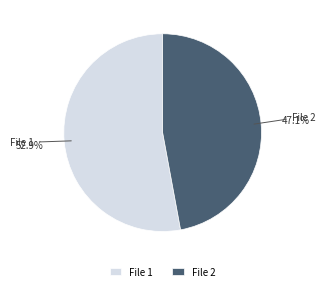

To the nearest percent, what is the average slice percentage?

50%